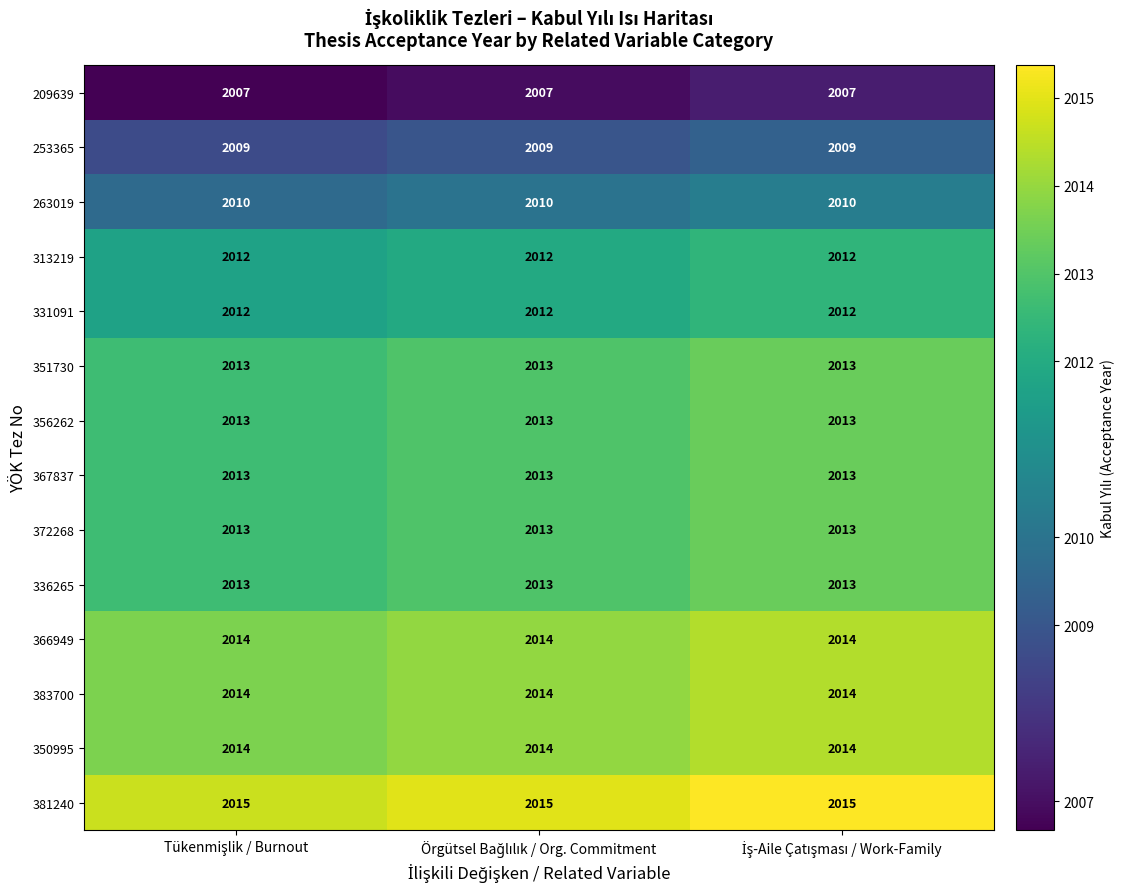

What is the lowest value of the 383700 series?

2014